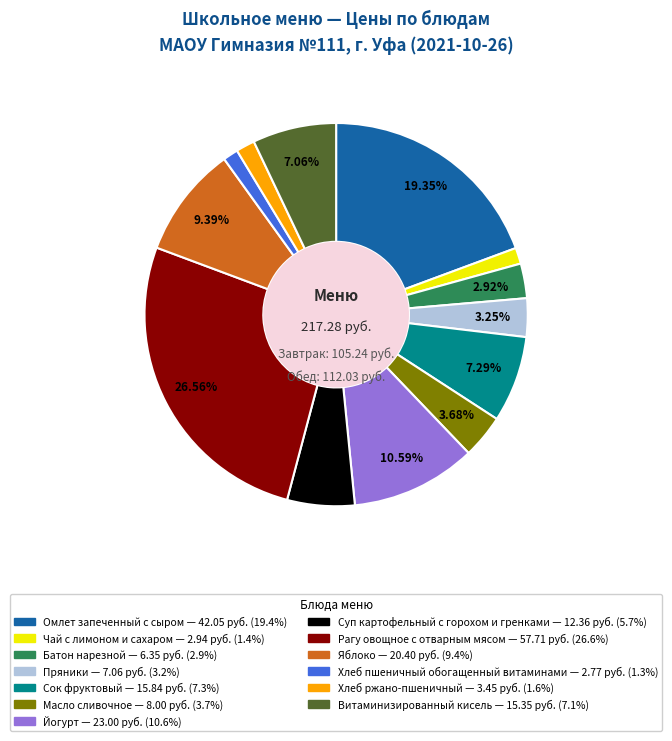

Do Масло сливочное and Батон нарезной together represent more than half of the pie?

No